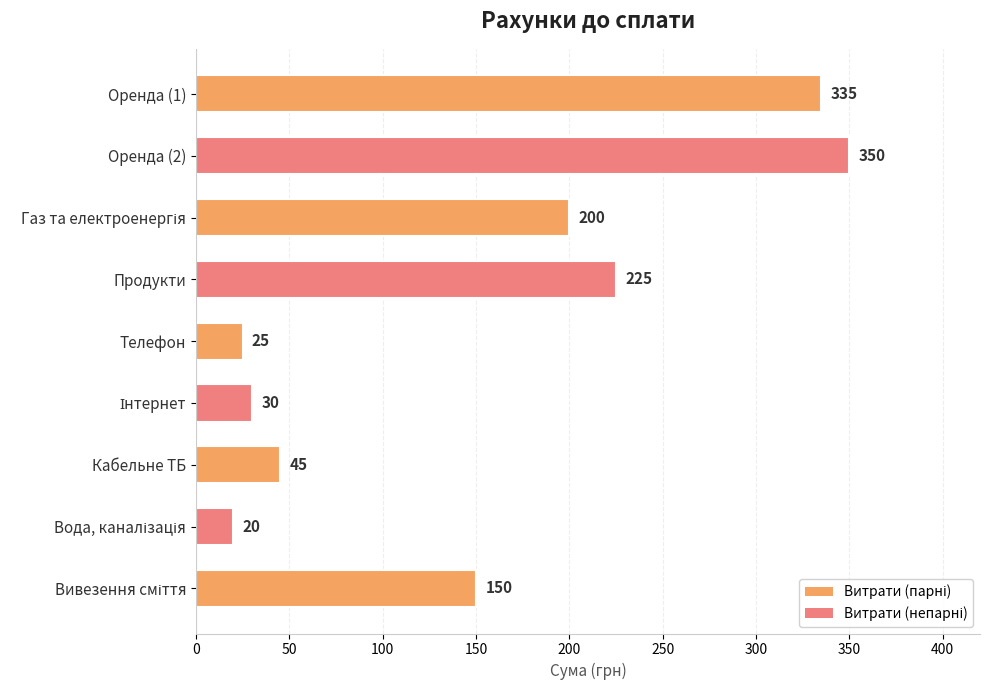

Count the number of categories in the chart.

9